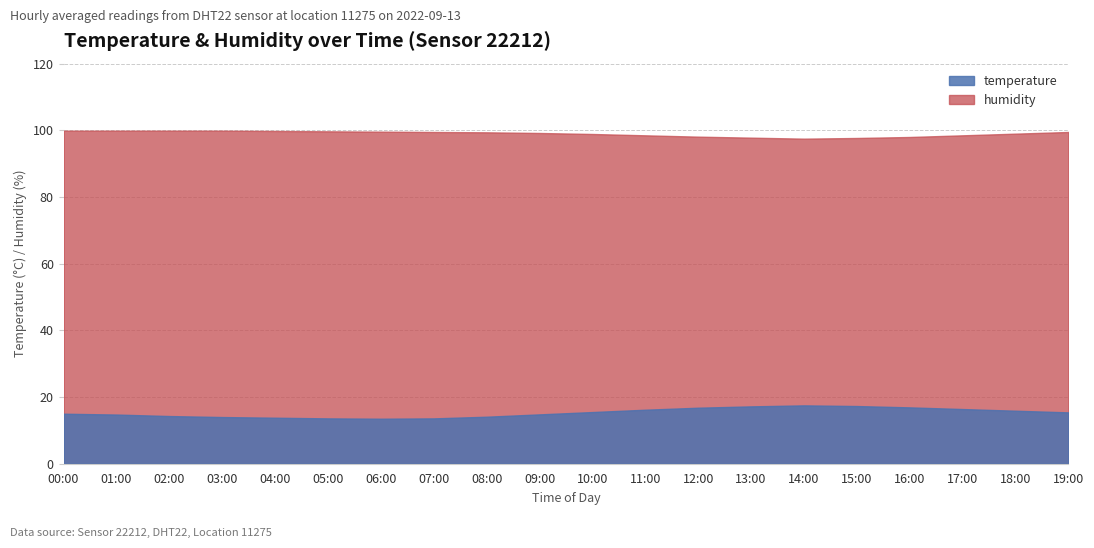

True or false: temperature and humidity cross at least once.

False